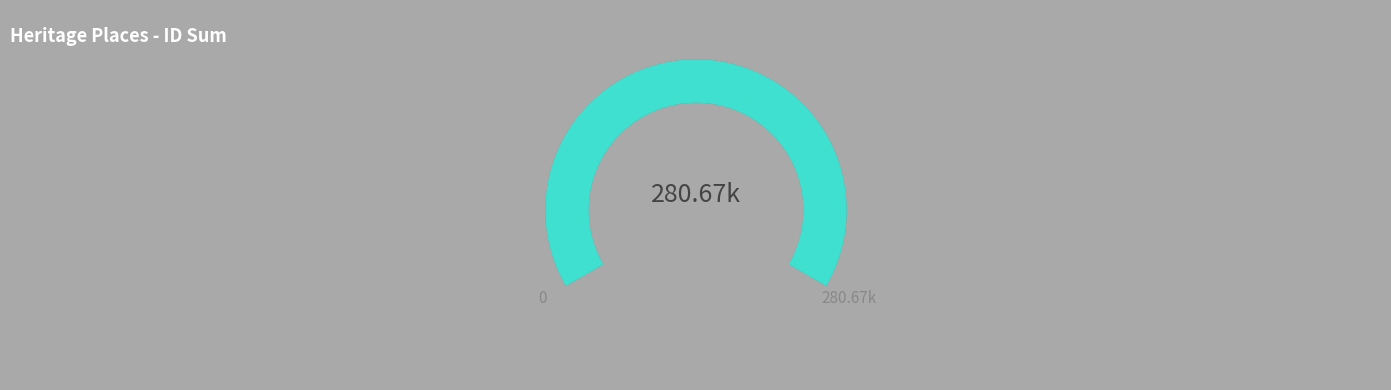

The Former Mitchell Valley Motel slice represents 32% of the pie. True or false?

False